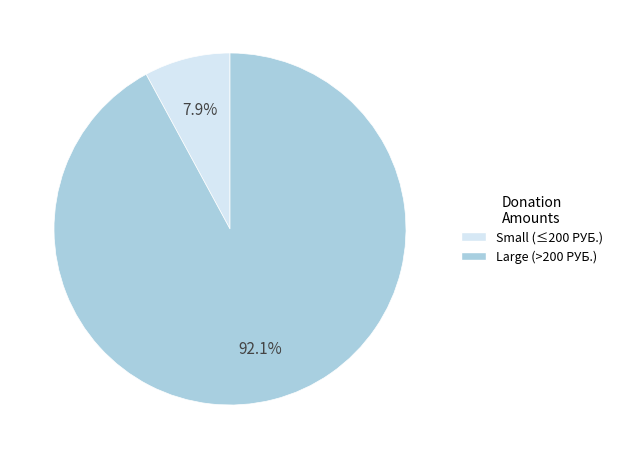

What is the total percentage of Large (>200 РУБ.) and Small (≤200 РУБ.)?

100.0%